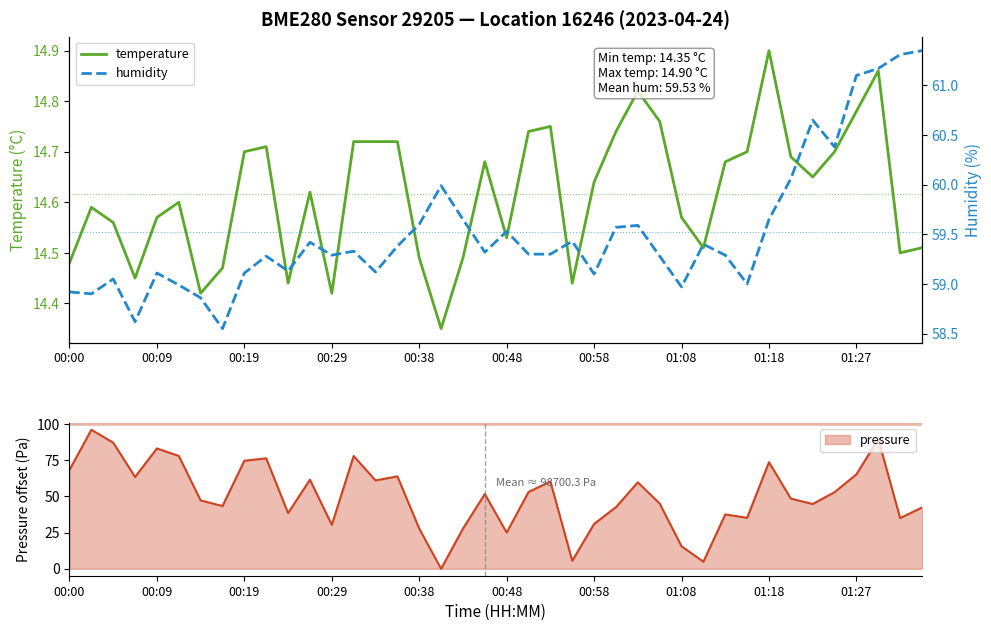

What is the difference between the maximum and minimum values in the temperature series?

0.6